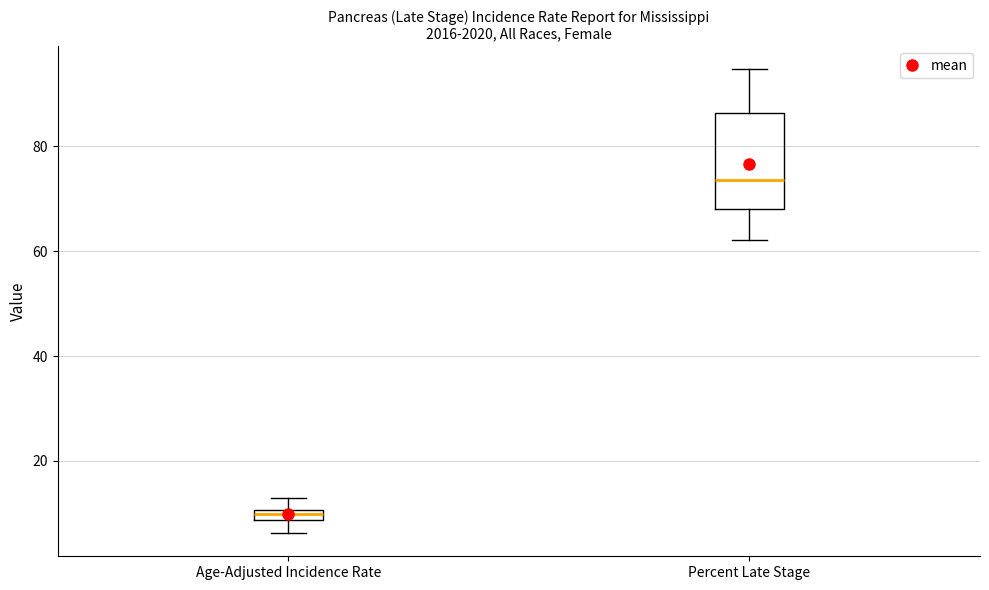

Where is the lower edge of the box for Percent Late Stage on the y-axis? The values are not printed on the chart, so give them approximately, as read against the axis.

68